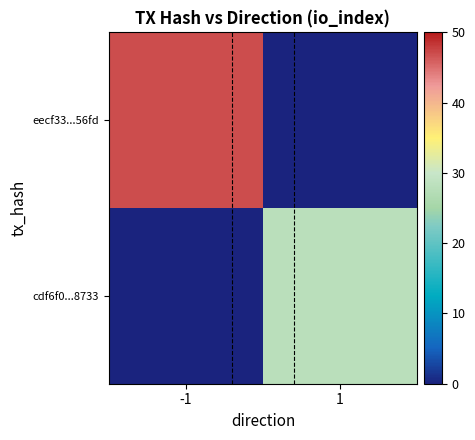

How many categories are shown in the chart?

2